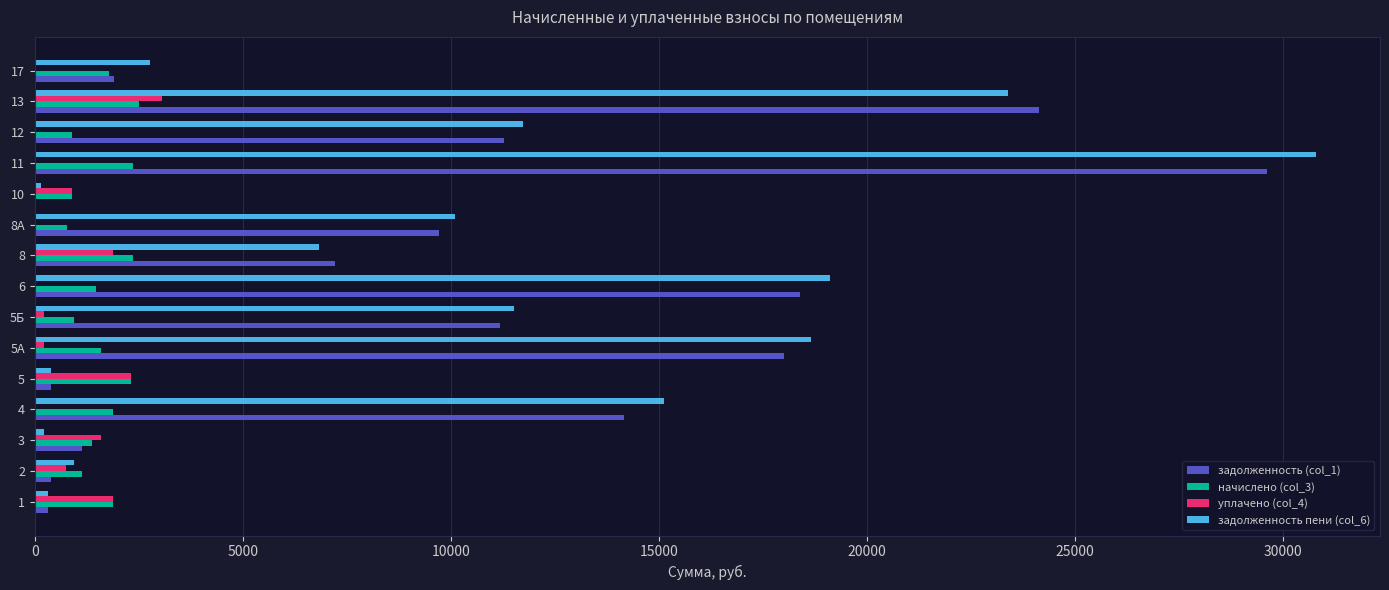

Which series changed the most between 8 and 11?

задолженность пени (col_6)